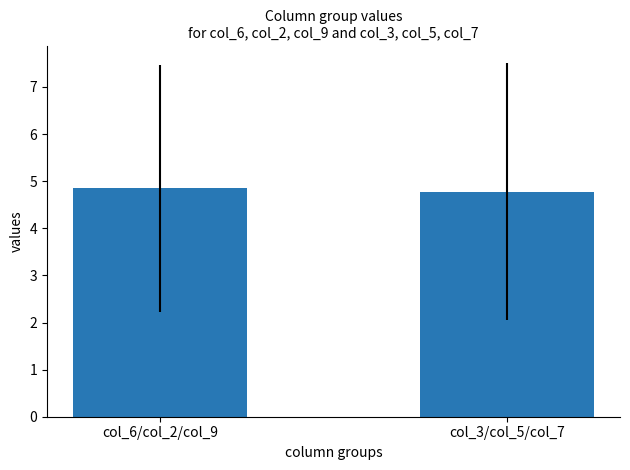

What value does the data have at col_6/col_2/col_9?

4.9